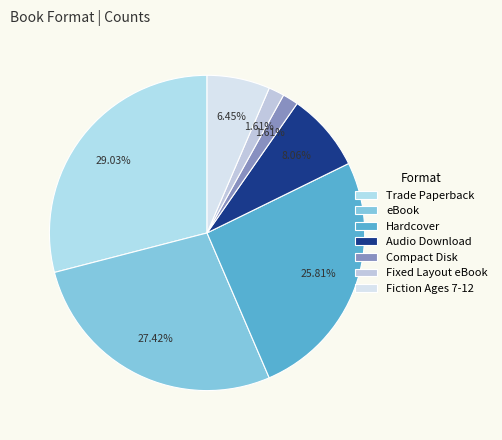

Is eBook the majority of the pie?

No